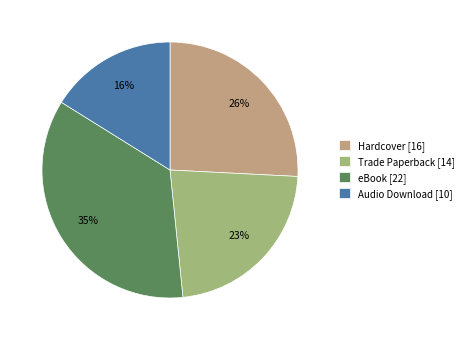

Between eBook [22] and Hardcover [16], which is larger?

eBook [22]